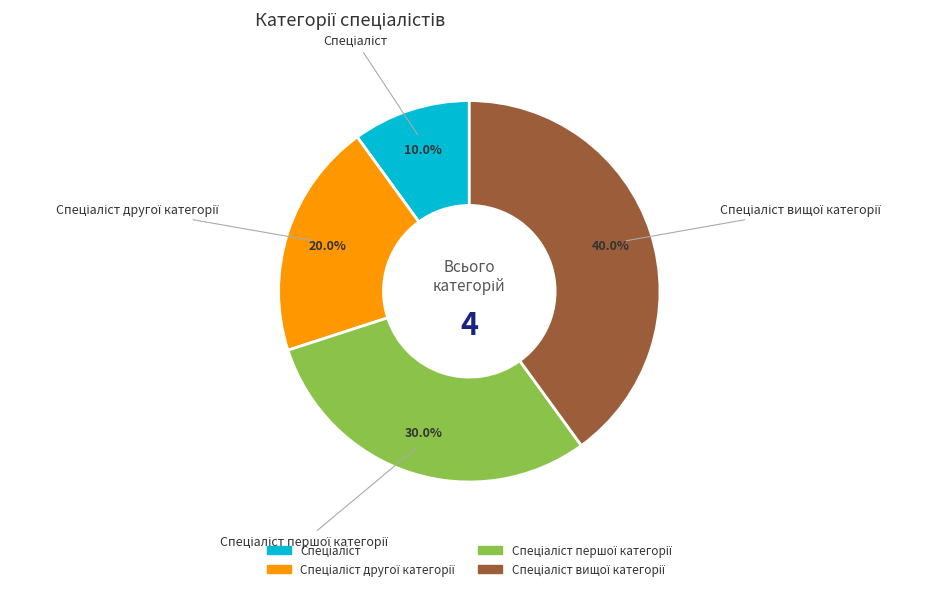

Is there a majority slice in this chart?

No